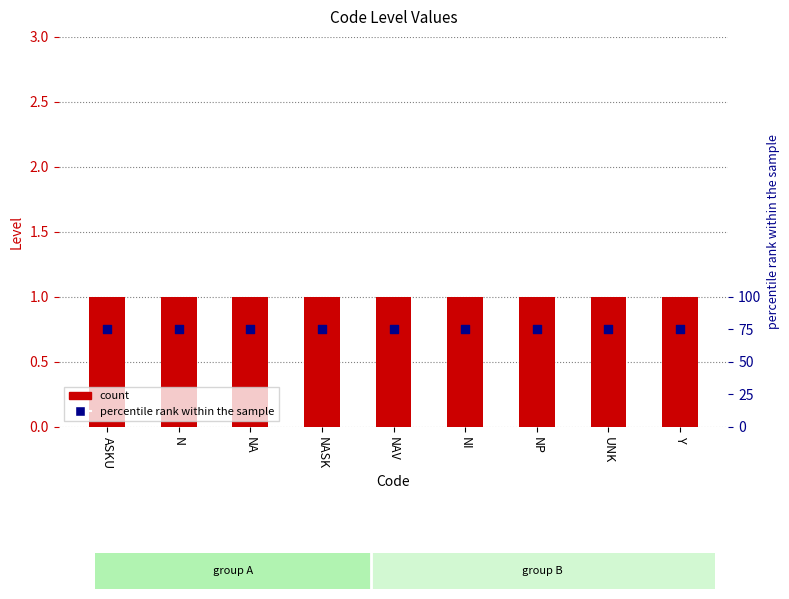

Is the value of percentile rank within the sample at NP greater than the value of Level at UNK?

Yes